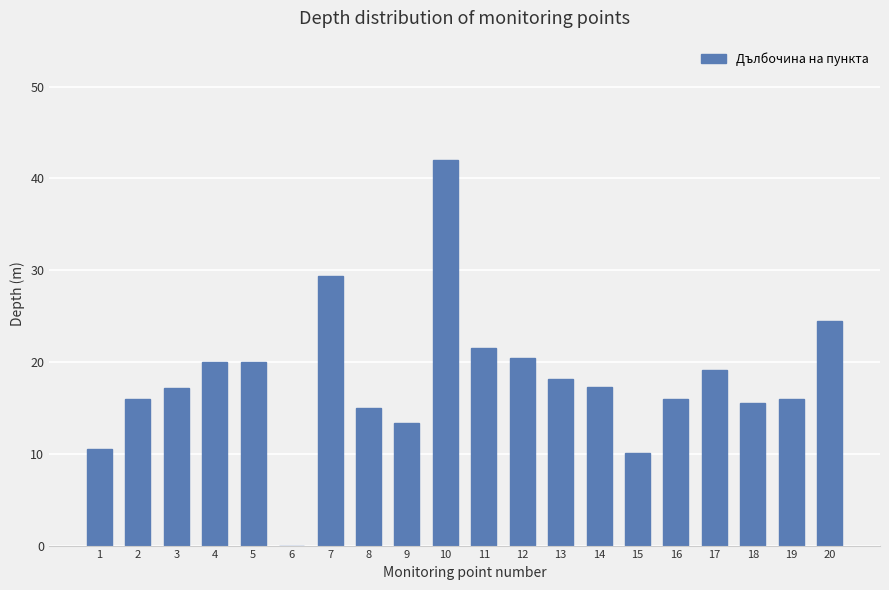

What is the ratio of the value at 2 to the value at 4?

0.8